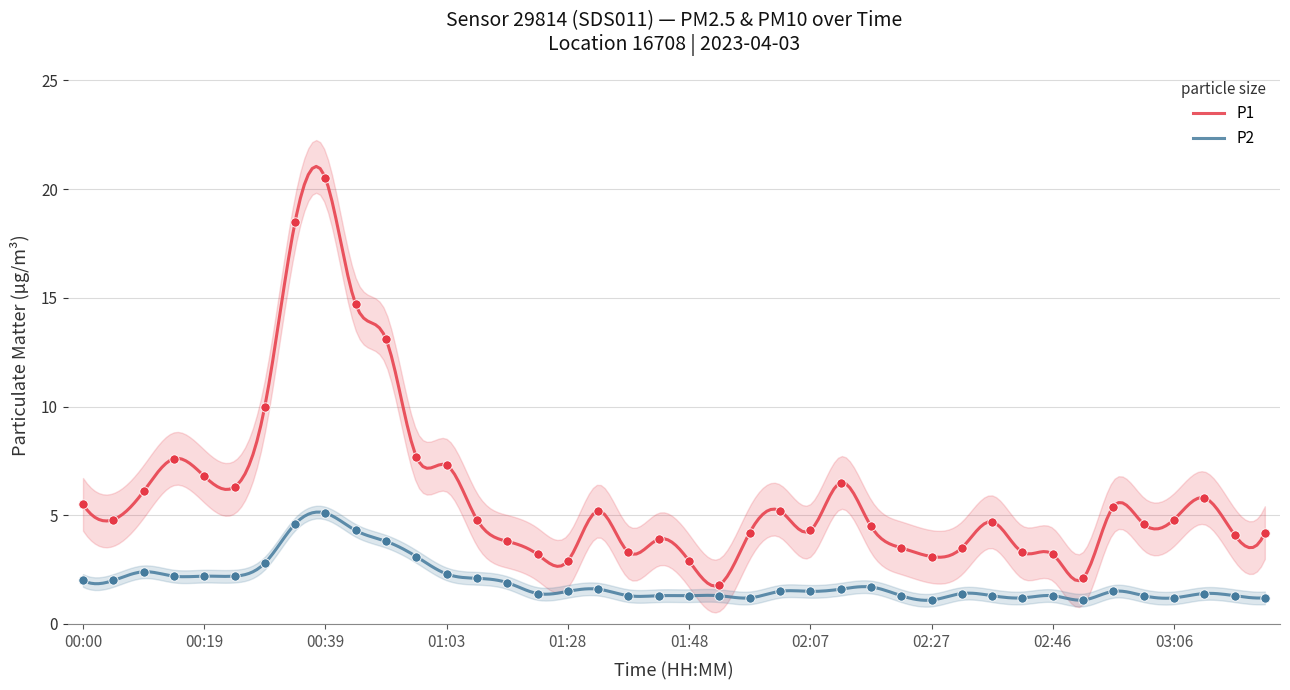

What is the total value across all series at 00:05?

6.8